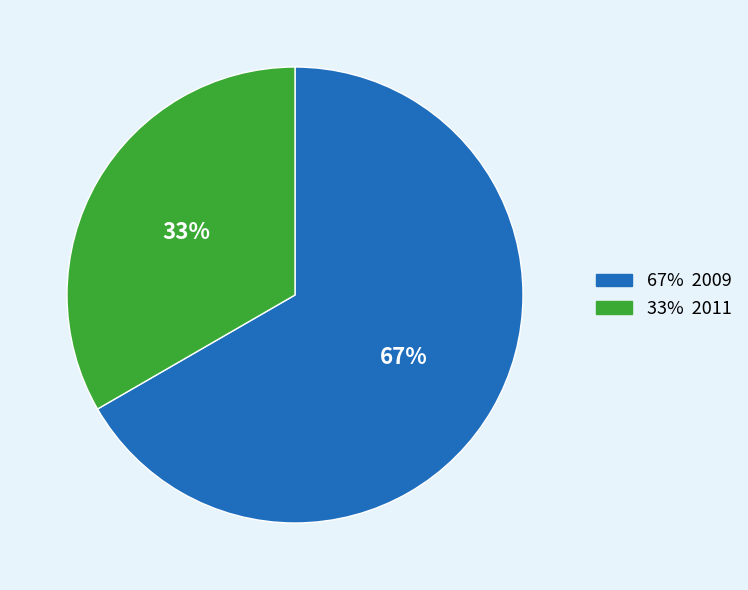

Does any single category account for the majority?

Yes